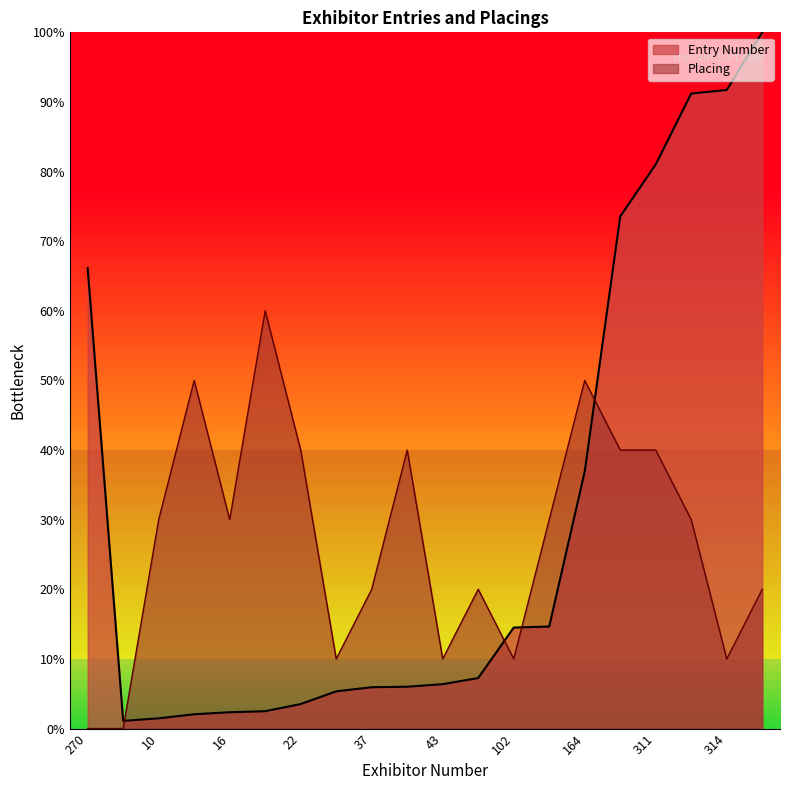

What is the approximate value of Entry Number at 289?

73.6